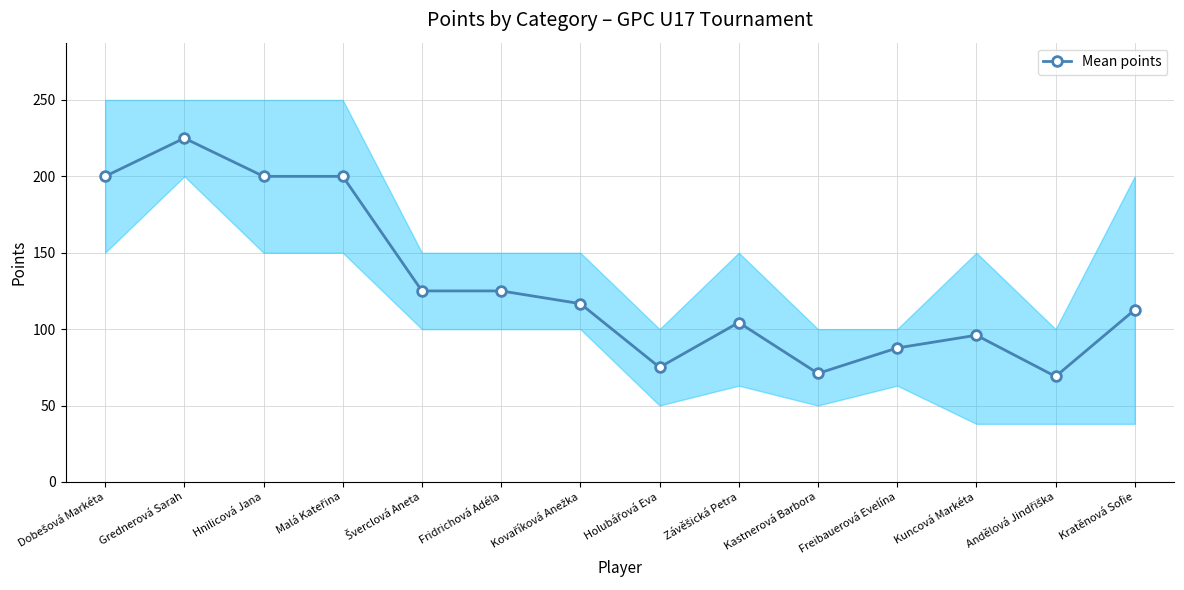

Between Kastnerová Barbora and Malá Kateřina, which is larger?

Malá Kateřina